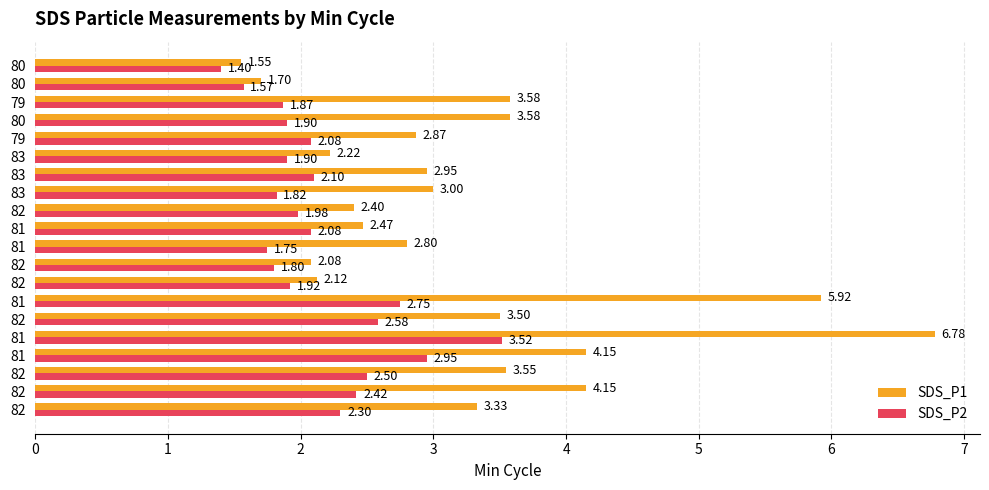

What are all the series names shown in the legend?

SDS_P1, SDS_P2